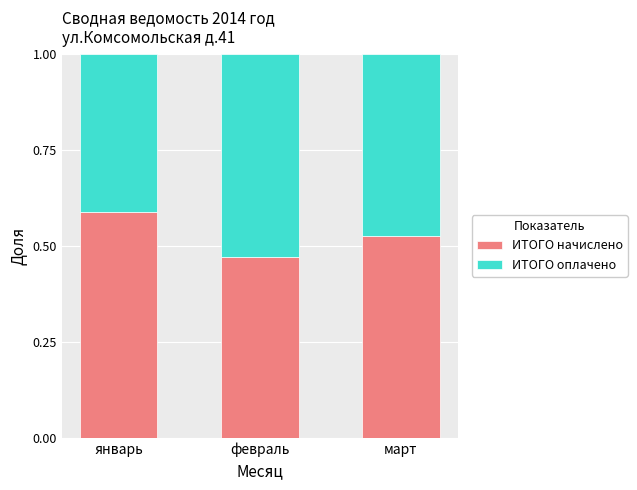

What is the total value across all series at февраль?

1.0